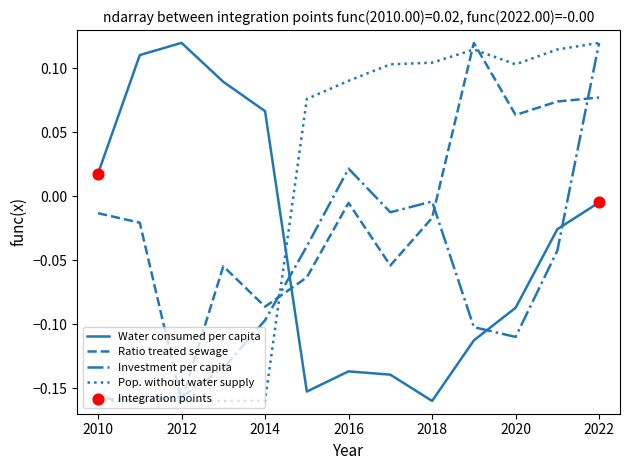

Which series ends up on top after the final intersection of Ratio treated sewage and Water consumed per capita?

Ratio treated sewage